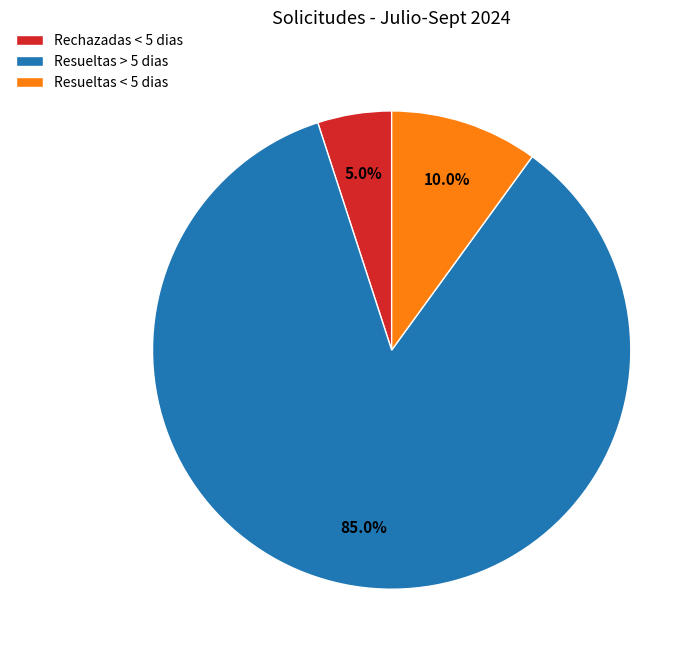

Which slice is the largest?

Resueltas > 5 dias